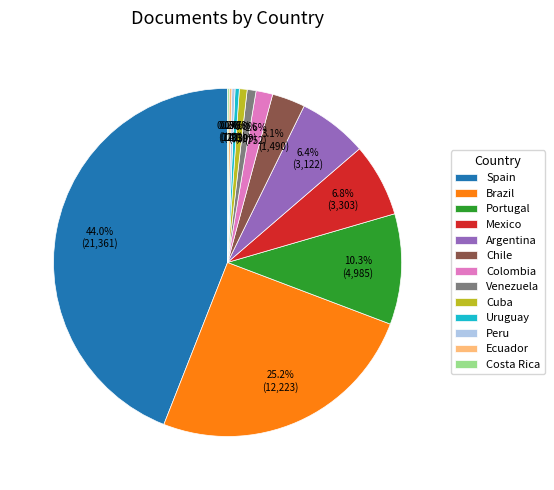

To the nearest percent, what portion does Colombia represent?

2%